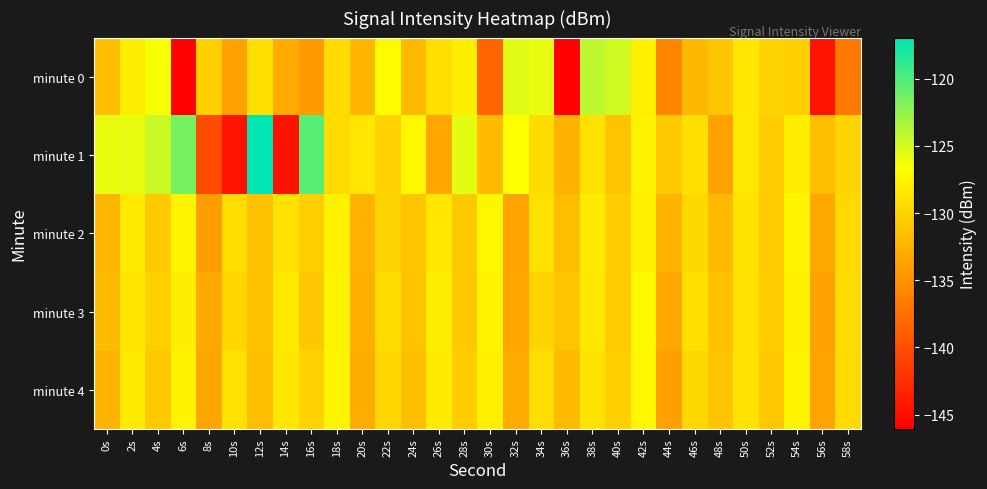

Reading right to left, list all the values displayed in this chart.

minute 0: 58s=-136.9	56s=-144.7	54s=-130.3	52s=-129.8	50s=-128.5	48s=-131.0	46s=-132.0	44s=-136.0	42s=-127.8	40s=-124.8	38s=-124.2	36s=-146.0	34s=-125.8	32s=-125.5	30s=-138.3	28s=-127.9	26s=-129.0	24s=-131.9	22s=-127.1	20s=-132.1	18s=-129.3	16s=-134.4	14s=-133.0	12s=-129.0	10s=-133.8	8s=-130.2	6s=-146.1	4s=-126.3	2s=-127.9	0s=-131.6
minute 1: 58s=-129.8	56s=-131.6	54s=-127.9	52s=-130.5	50s=-128.4	48s=-133.7	46s=-129.1	44s=-130.8	42s=-127.6	40s=-131.2	38s=-128.9	36s=-132.5	34s=-129.3	32s=-126.7	30s=-131.8	28s=-125.6	26s=-133.4	24s=-127.2	22s=-130.1	20s=-128.5	18s=-129.4	16s=-120.3	14s=-144.6	12s=-116.9	10s=-144.5	8s=-140.3	6s=-121.5	4s=-124.6	2s=-125.7	0s=-125.9
minute 2: 58s=-129.5	56s=-133.3	54s=-127.4	52s=-130.6	50s=-128.7	48s=-131.9	46s=-129.6	44s=-132.2	42s=-127.8	40s=-130.4	38s=-128.1	36s=-131.7	34s=-129.0	32s=-133.6	30s=-127.2	28s=-130.8	26s=-128.5	24s=-131.1	22s=-129.9	20s=-132.5	18s=-127.7	16s=-130.3	14s=-128.8	12s=-131.4	10s=-129.2	8s=-133.9	6s=-127.5	4s=-130.7	2s=-128.3	0s=-132.1
minute 3: 58s=-129.3	56s=-133.7	54s=-127.7	52s=-130.5	50s=-128.9	48s=-131.3	46s=-129.1	44s=-133.2	42s=-127.1	40s=-130.7	38s=-128.4	36s=-131.0	34s=-129.8	32s=-133.4	30s=-127.3	28s=-130.6	26s=-128.0	24s=-131.2	22s=-129.4	20s=-132.8	18s=-127.6	16s=-130.9	14s=-128.3	12s=-131.5	10s=-129.7	8s=-133.1	6s=-127.9	4s=-130.2	2s=-128.6	0s=-131.8
minute 4: 58s=-129.4	56s=-133.6	54s=-127.5	52s=-130.9	50s=-128.8	48s=-131.1	46s=-129.6	44s=-133.8	42s=-127.2	40s=-130.3	38s=-128.7	36s=-131.8	34s=-129.2	32s=-133.0	30s=-127.8	28s=-130.4	26s=-128.2	24s=-131.6	22s=-129.7	20s=-132.9	18s=-127.4	16s=-130.1	14s=-128.5	12s=-131.7	10s=-129.0	8s=-133.5	6s=-127.6	4s=-130.8	2s=-128.1	0s=-132.3